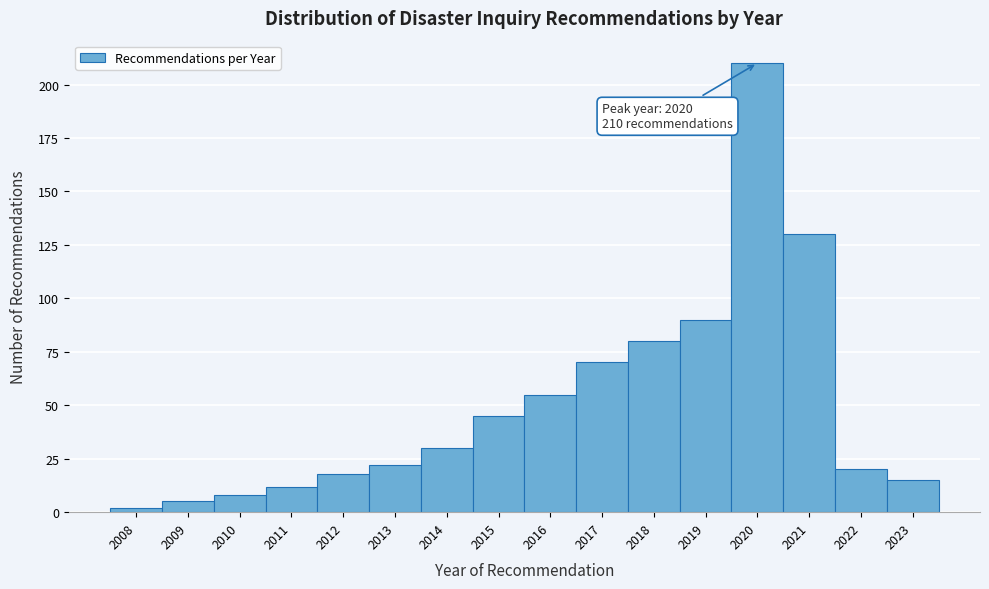

Over which range of the x-axis is the bar tallest?

2019.5 to 2020.5